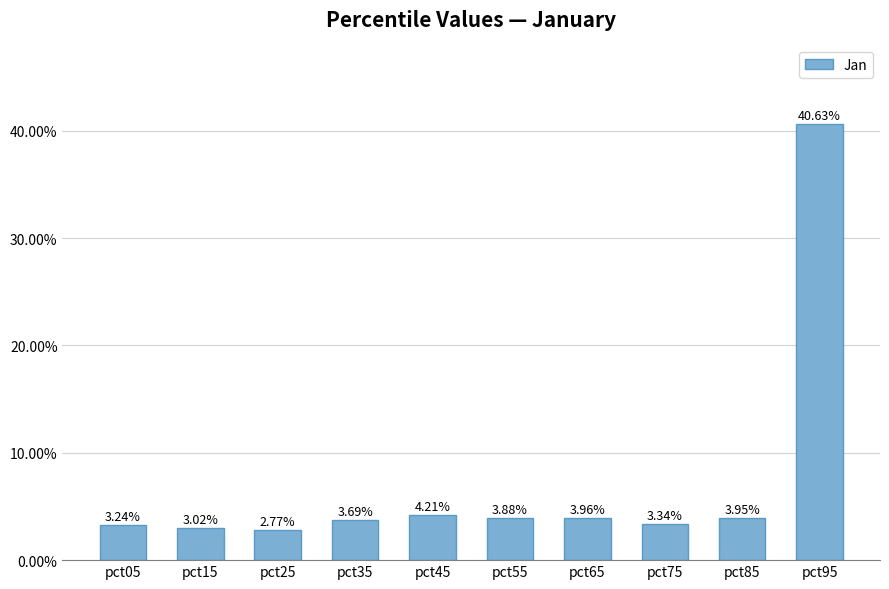

What is the sum of the values at pct65 and pct05?

0.1